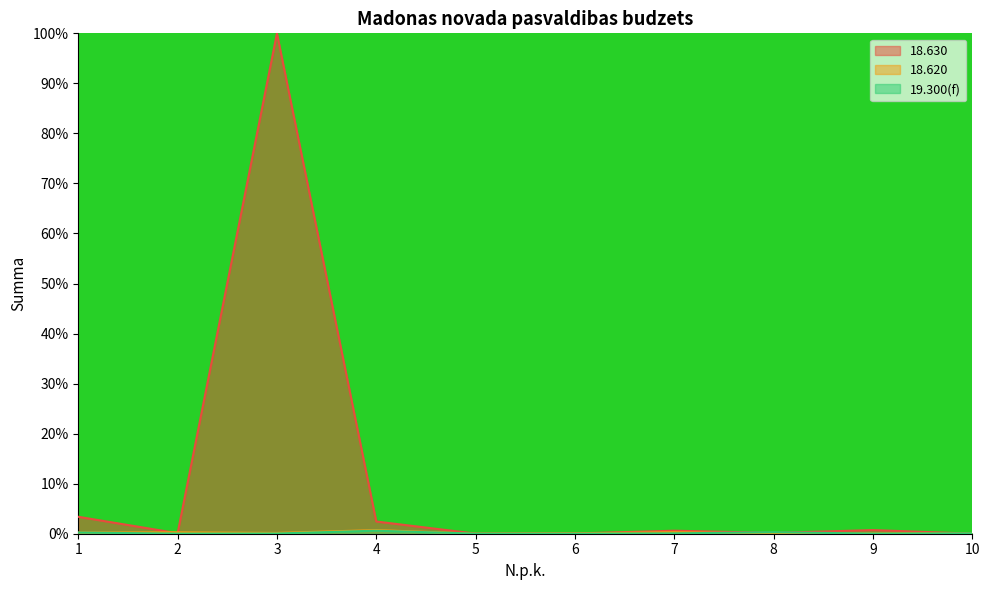

Rank the series at 7 from lowest to highest value.

19.300(f), 18.620, 18.630